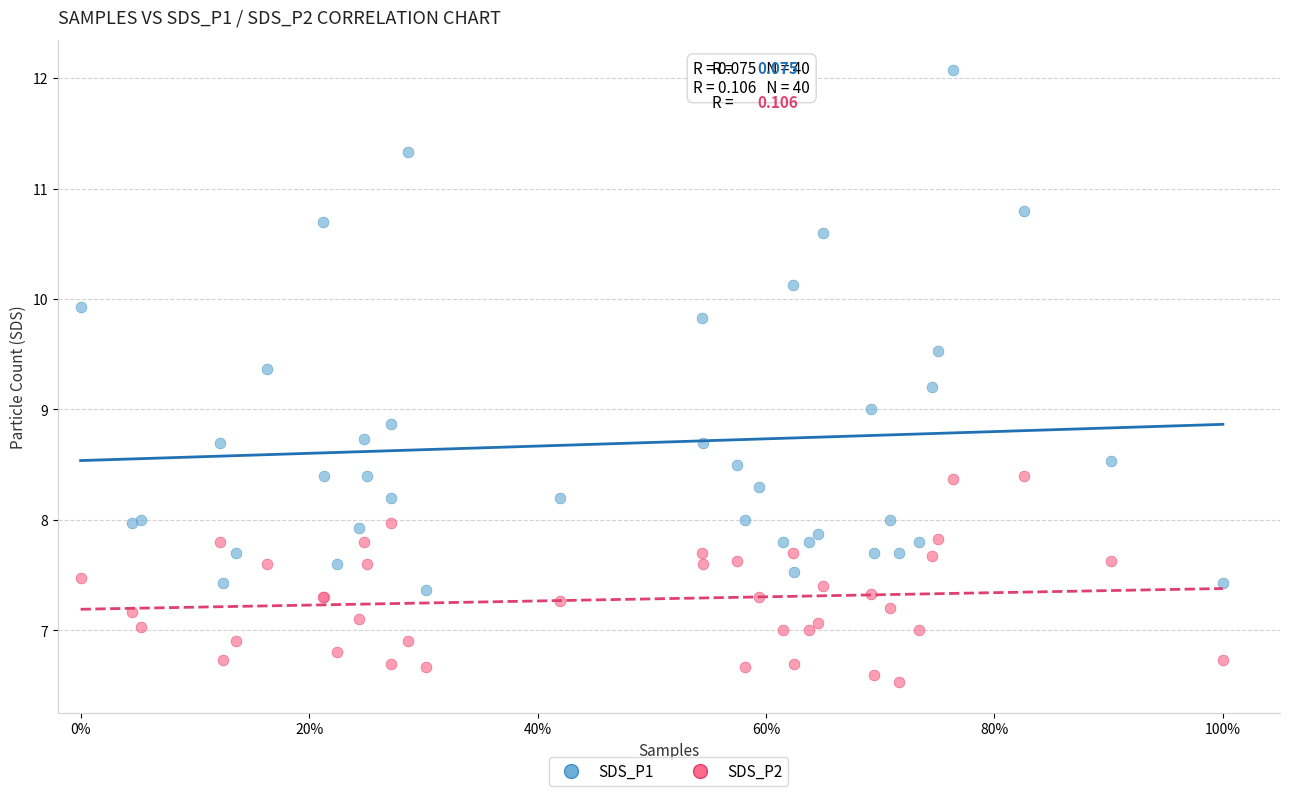

Which series contains the lowest Y value?

SDS_P2